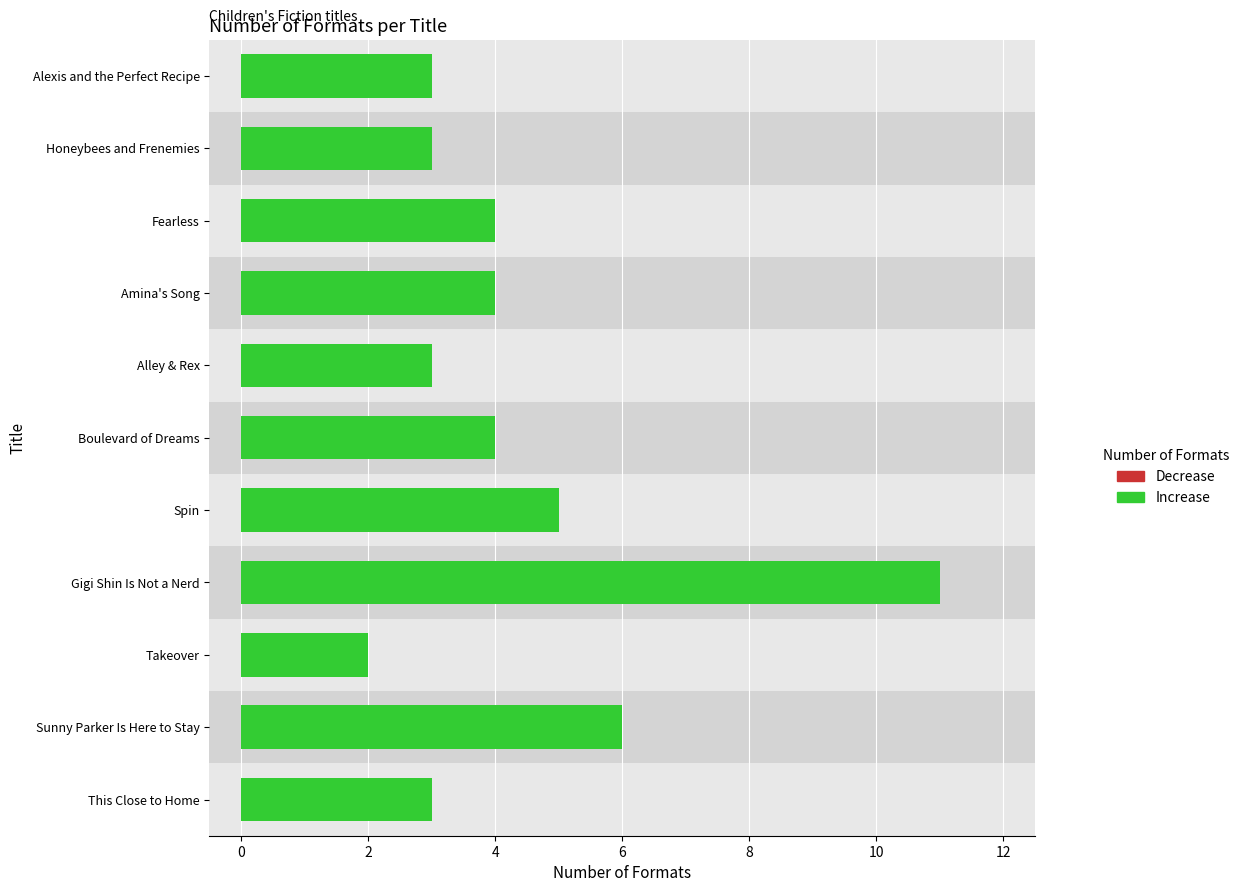

Reading left to right, what are all the values shown in this chart?

3	6	2	11	5	4	3	4	4	3	3